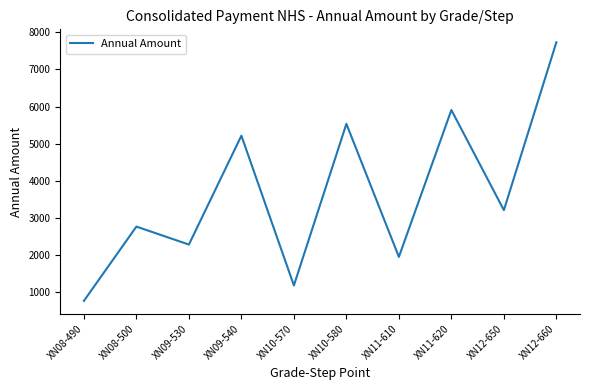

Reading left to right, list all the values displayed in this chart.

765	2766	2282	5215	1180	5534	1949	5907	3209	7732